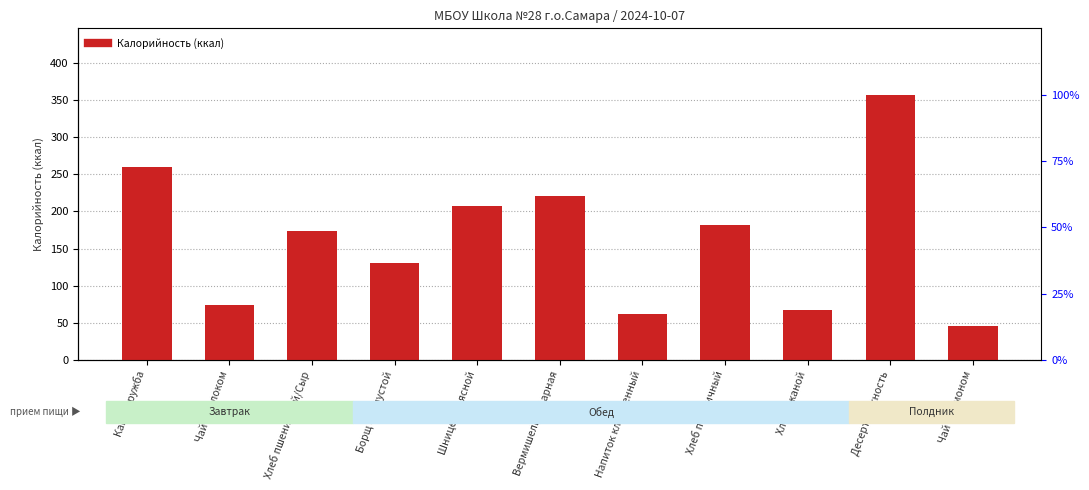

List the labels in order of value, largest first.

Десерт Нежность, Каша Дружба, Вермишель отварная, Шницель мясной, Хлеб пшеничный, Хлеб пшеничный/Сыр, Борщ с капустой, Чай с молоком, Хлеб ржаной, Напиток клюквенный, Чай с лимоном